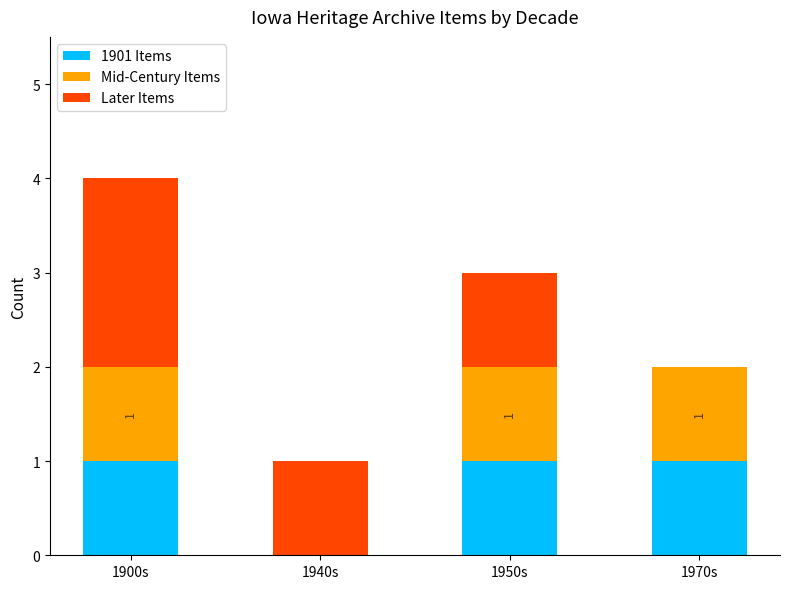

Reading left to right, transcribe the values for 1901 Items.

1900s=1	1940s=0	1950s=1	1970s=1